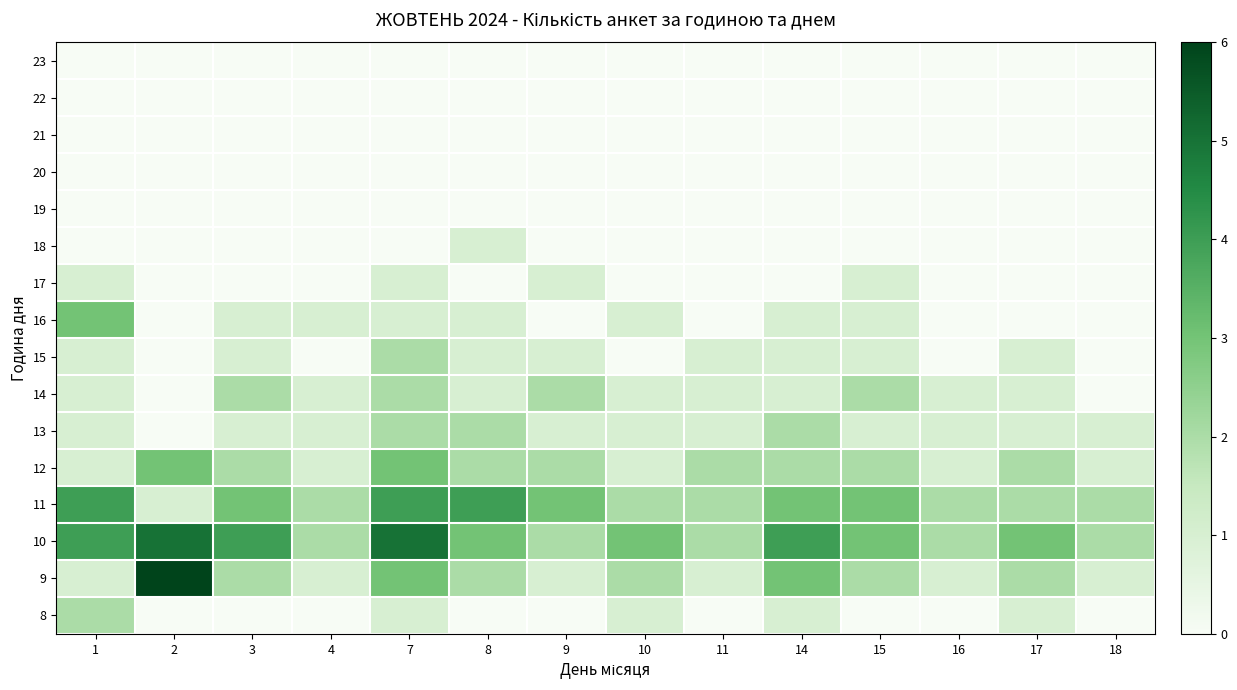

How many data points does each series have?

14